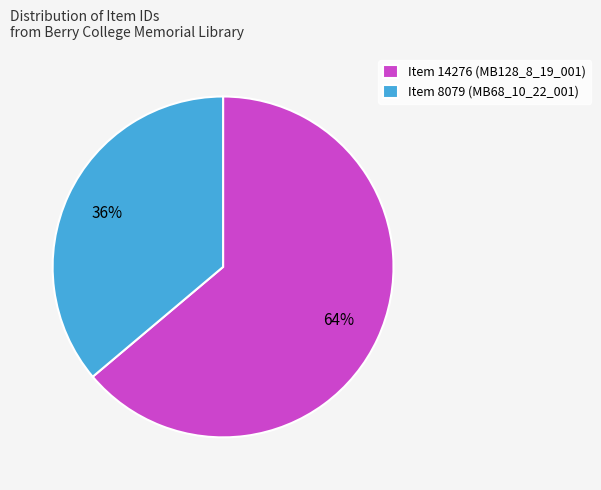

Do Item 14276 (MB128_8_19_001) and Item 8079 (MB68_10_22_001) together represent more than half of the pie?

Yes